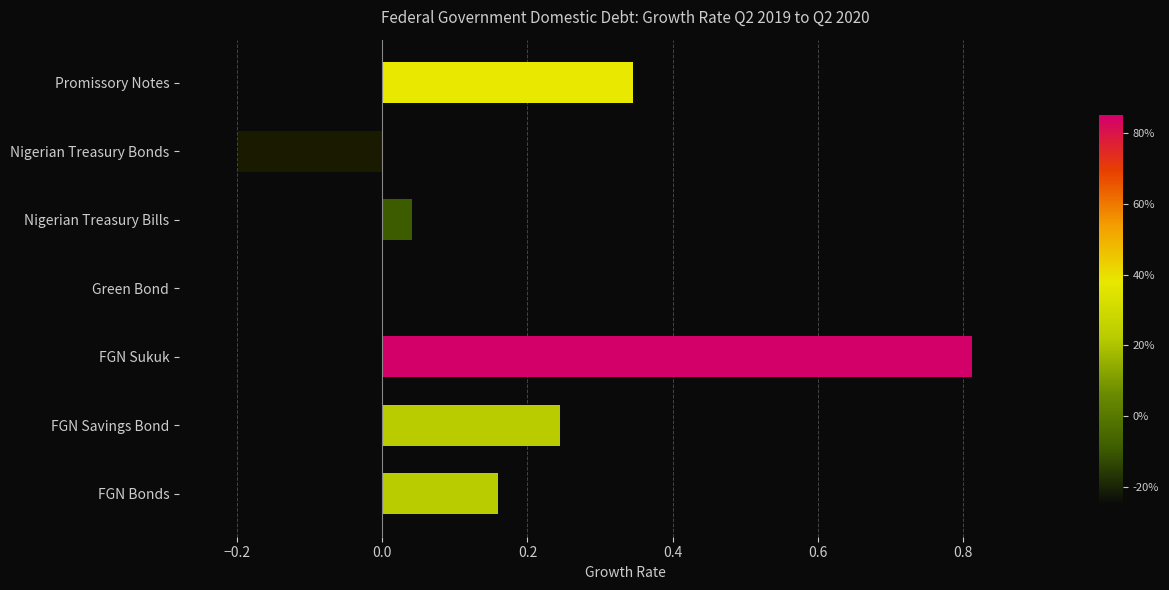

Reading left to right, list all the values displayed in this chart.

FGN Bonds=0.2	FGN Savings Bond=0.2	FGN Sukuk=0.8	Green Bond=0.0	Nigerian Treasury Bills=0.0	Nigerian Treasury Bonds=-0.2	Promissory Notes=0.3